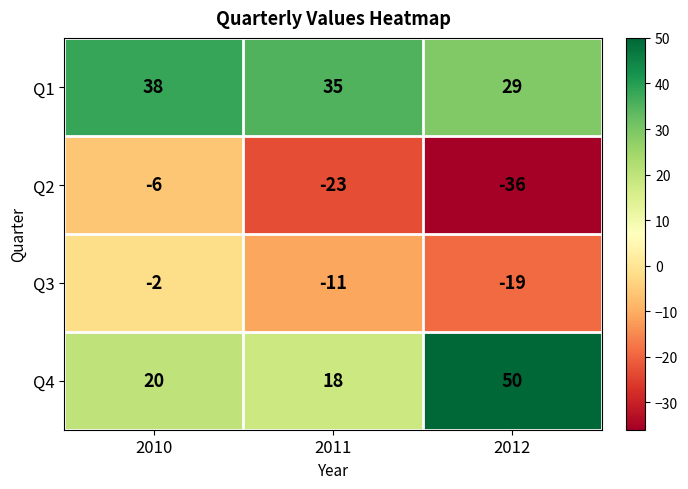

What is the minimum value shown in the chart?

-36